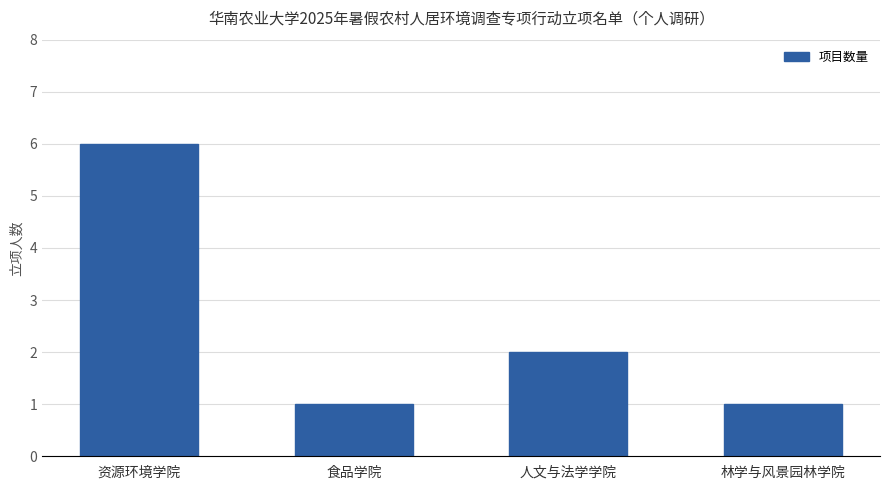

What is the smallest value displayed?

1